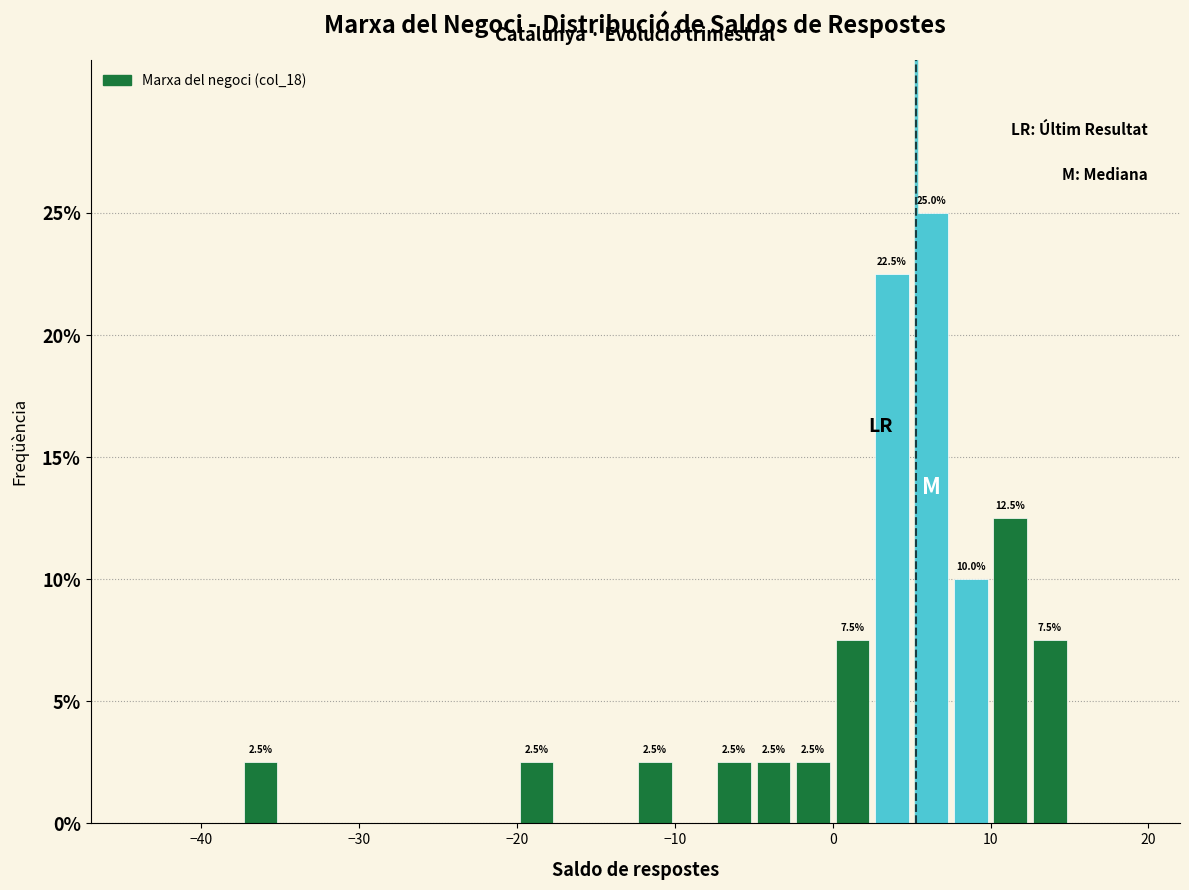

Around what value on the x-axis is the tallest bar? Give the approximate position of its centre, as read against the axis.

6